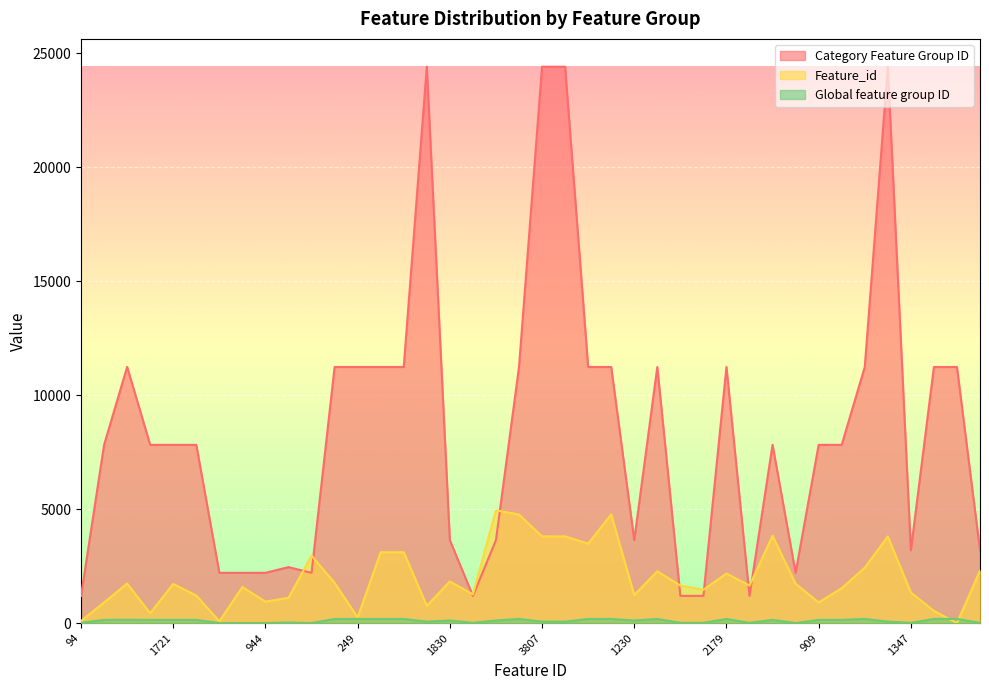

What is the total value across all series at 2308?

5520